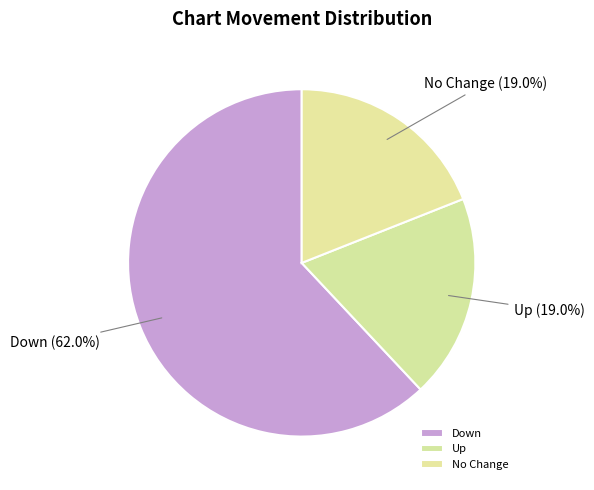

Which has a higher value, No Change or Down?

Down